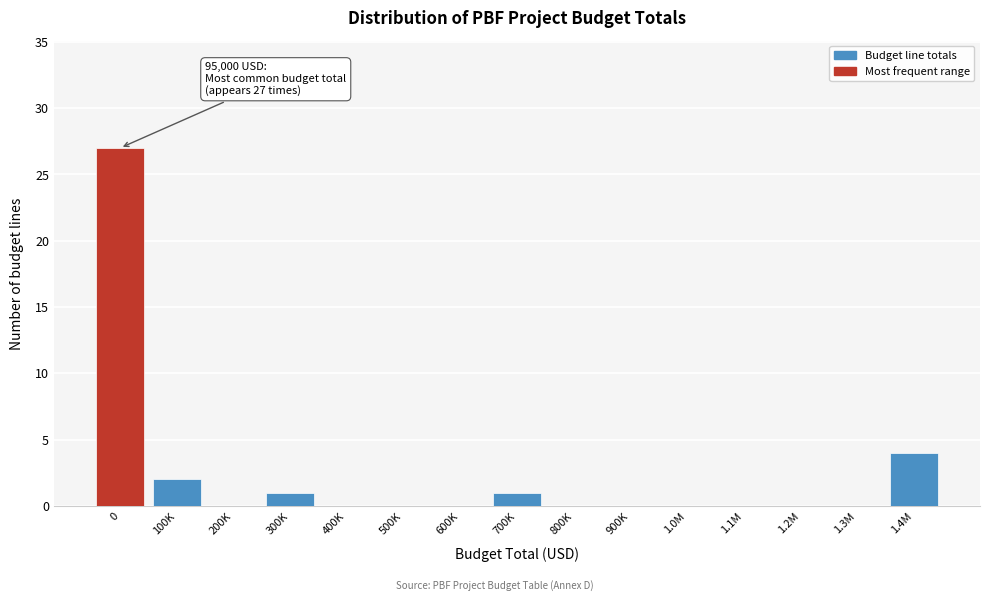

Reading left to right, extract all data points from this chart.

0=27	100K=2	200K=0	300K=1	400K=0	500K=0	600K=0	700K=1	800K=0	900K=0	1.0M=0	1.1M=0	1.2M=0	1.3M=0	1.4M=4